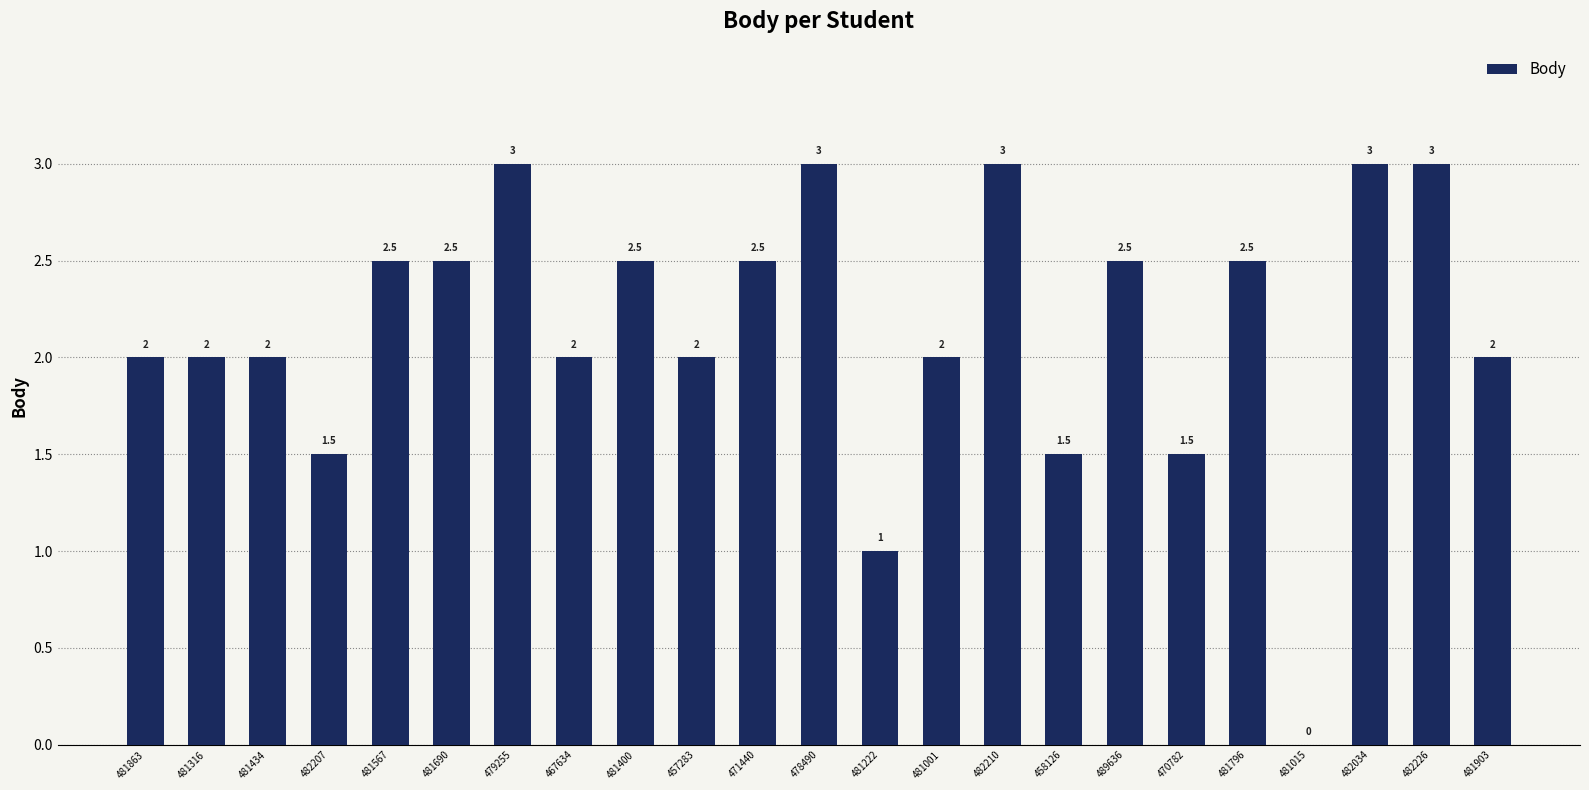

Count the values in the range 2 to 3.

18